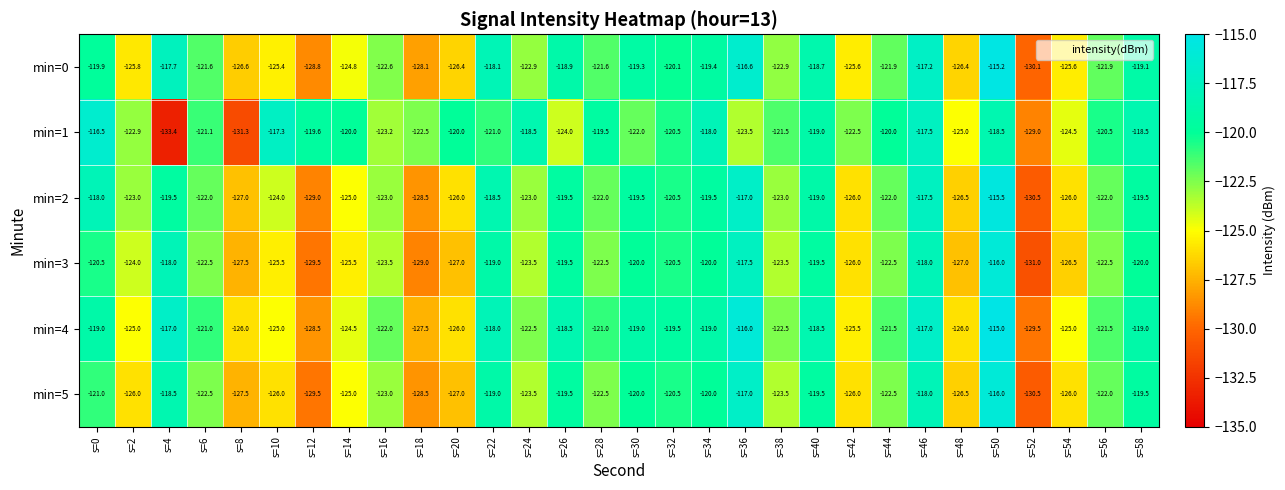

What is the sum of all min=4 values?

-3656.0